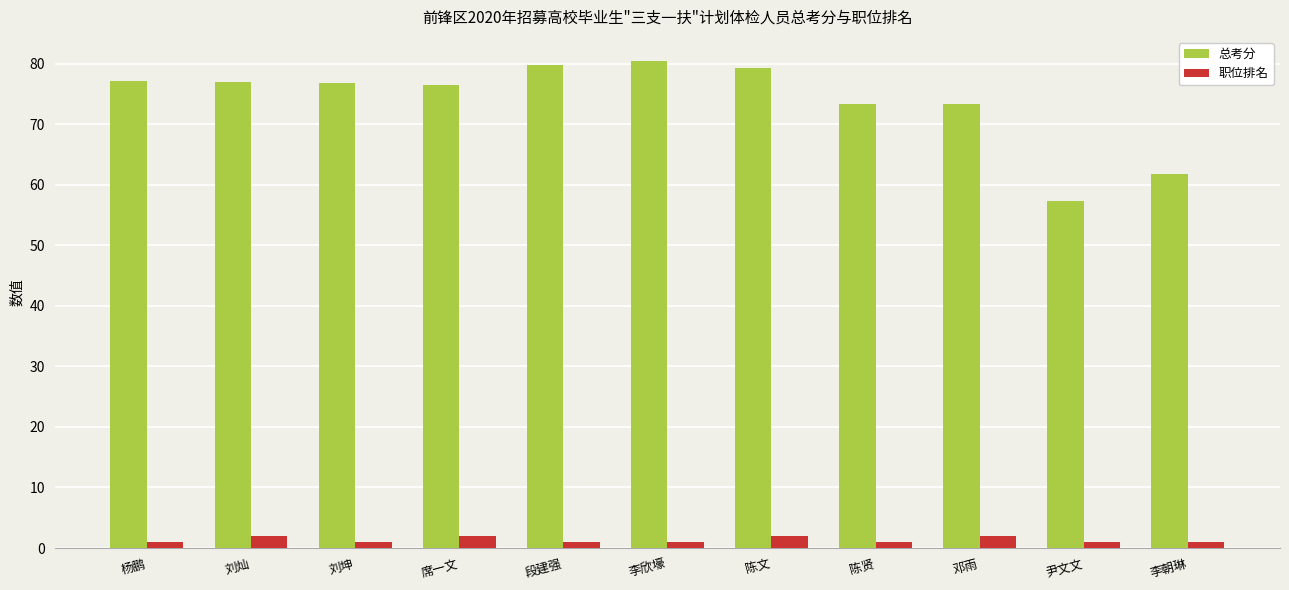

What is the label of the 7th bar from the left?

陈文